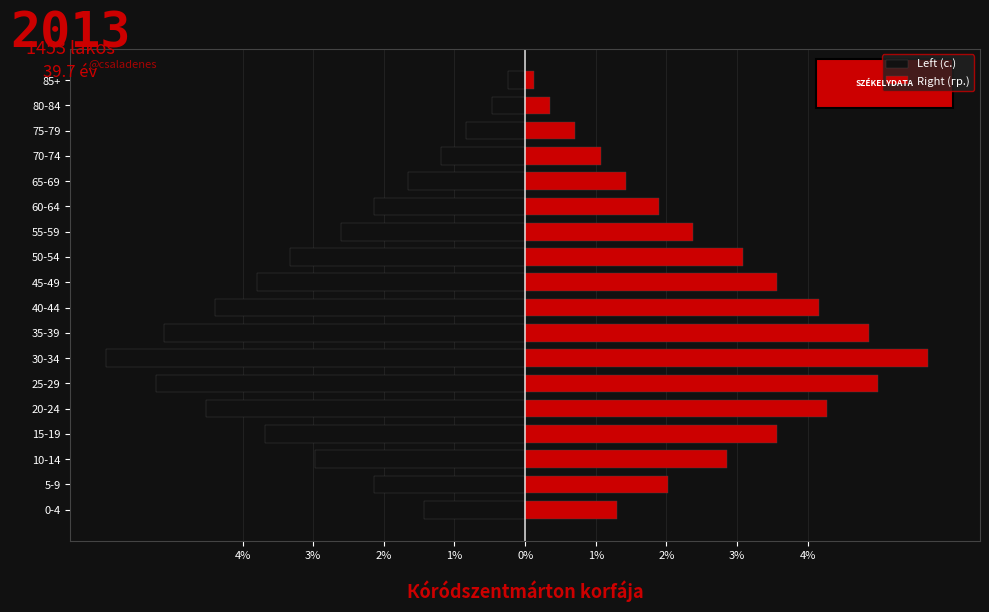

What is the value of the Left (с.) bar at the 3rd from the left?

-3.0